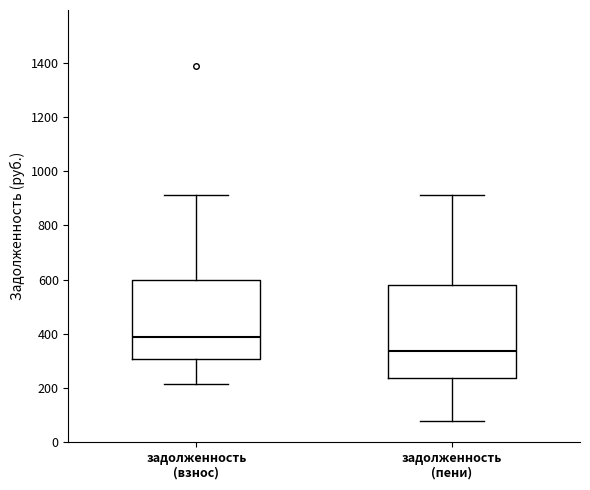

Where is the upper edge of the box for задолженность (пени) on the y-axis? The values are not printed on the chart, so give them approximately, as read against the axis.

580